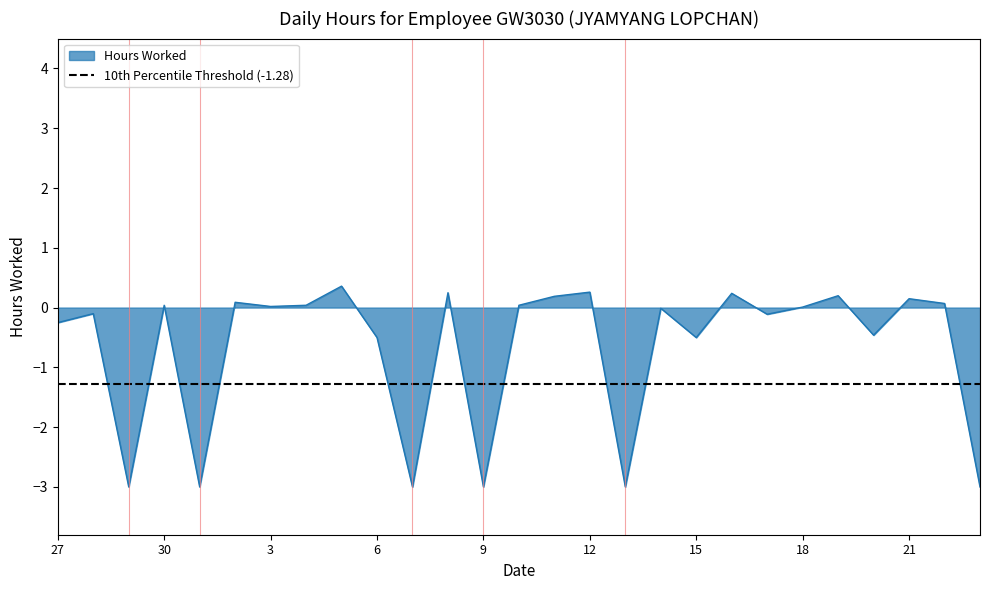

Where is the first local maximum?

28